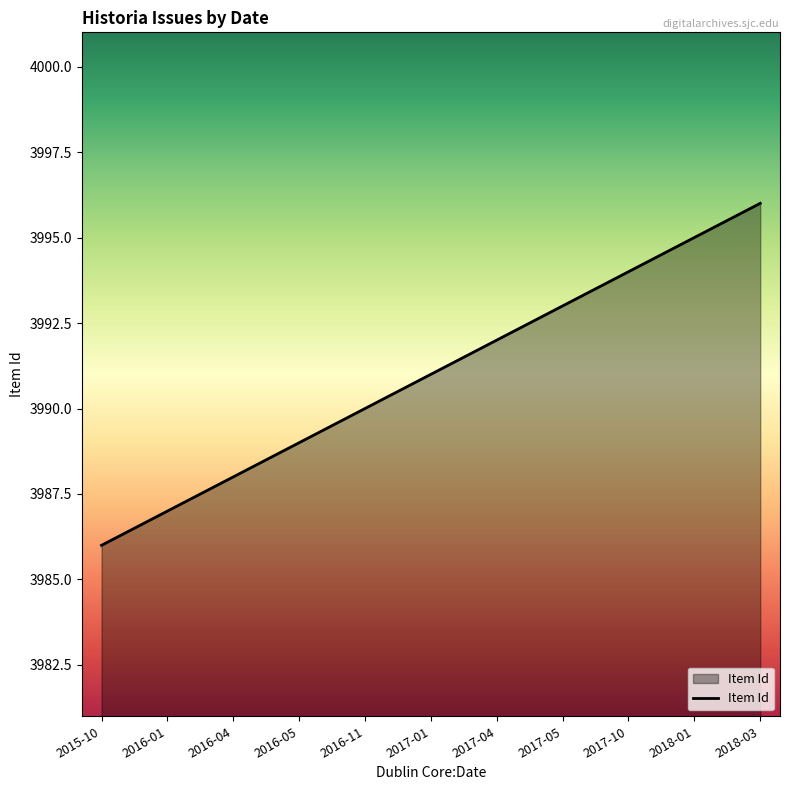

Read the value at 2017-05, to the nearest 10.

3990